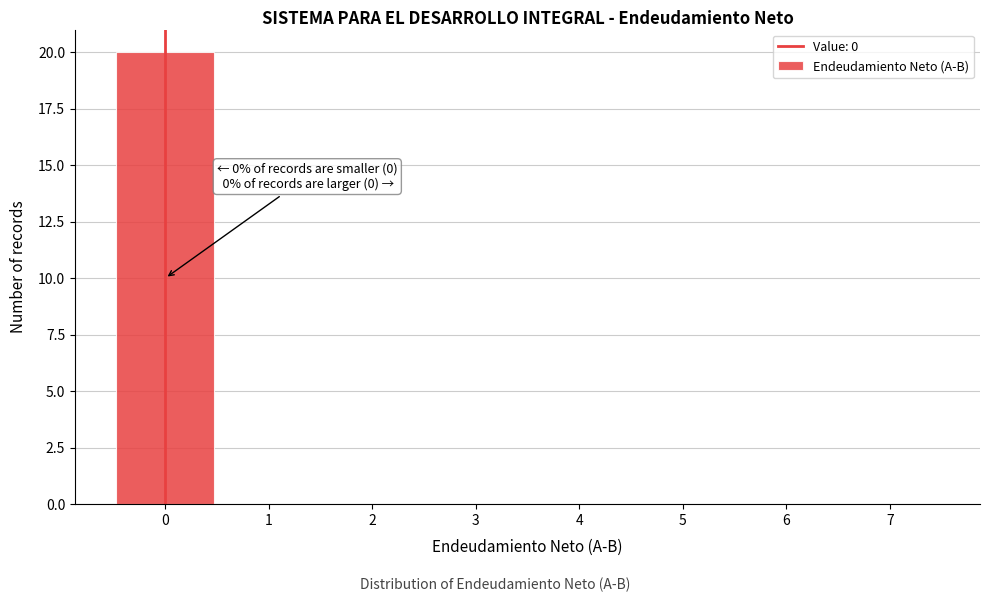

Over which range of the x-axis is the bar tallest?

-0.5 to 0.5